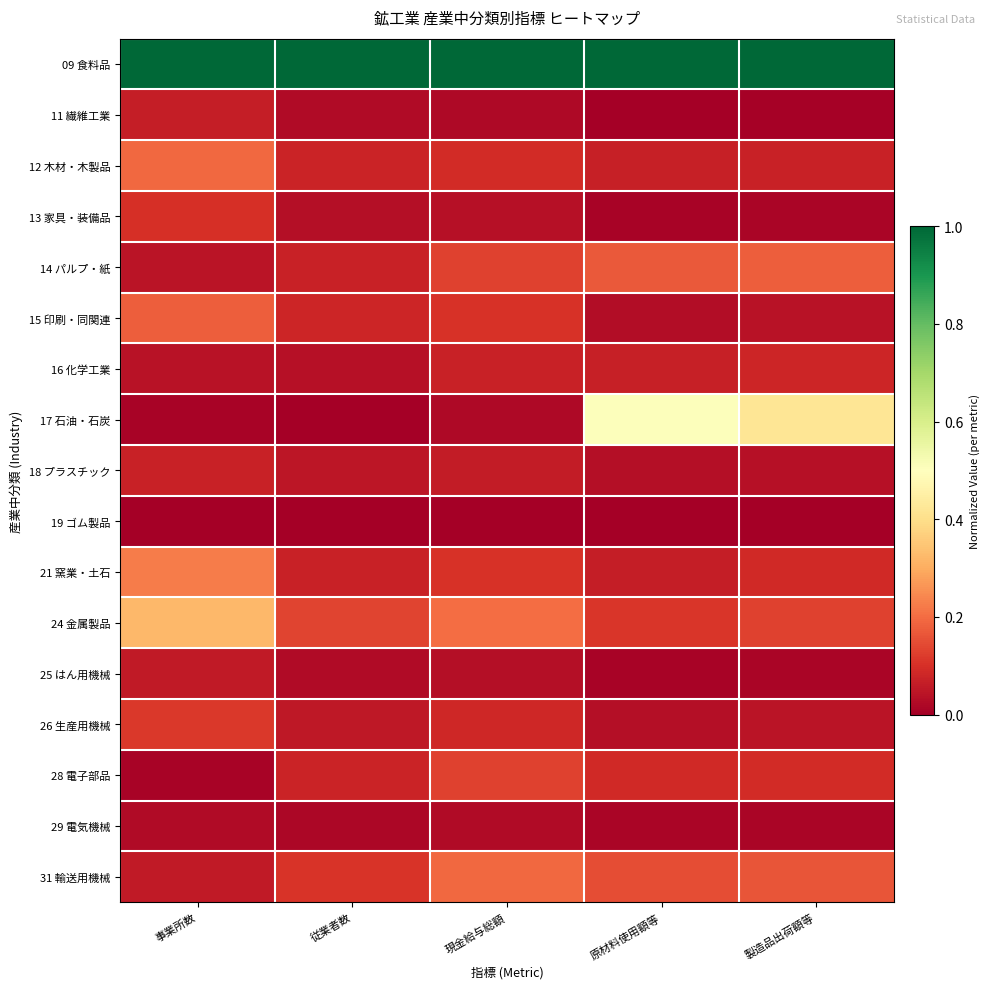

Reading left to right, extract all data points from this chart.

09 食料品: 事業所数=1.0	従業者数=1.0	現金給与総額=1.0	原材料使用額等=1.0	製造品出荷額等=1.0
11 繊維工業: 事業所数=0.1	従業者数=0.0	現金給与総額=0.0	原材料使用額等=0.0	製造品出荷額等=0.0
12 木材・木製品: 事業所数=0.2	従業者数=0.1	現金給与総額=0.1	原材料使用額等=0.1	製造品出荷額等=0.1
13 家具・装備品: 事業所数=0.1	従業者数=0.0	現金給与総額=0.0	原材料使用額等=0.0	製造品出荷額等=0.0
14 パルプ・紙: 事業所数=0.0	従業者数=0.1	現金給与総額=0.1	原材料使用額等=0.2	製造品出荷額等=0.2
15 印刷・同関連: 事業所数=0.2	従業者数=0.1	現金給与総額=0.1	原材料使用額等=0.0	製造品出荷額等=0.0
16 化学工業: 事業所数=0.0	従業者数=0.0	現金給与総額=0.1	原材料使用額等=0.1	製造品出荷額等=0.1
17 石油・石炭: 事業所数=0.0	従業者数=0.0	現金給与総額=0.0	原材料使用額等=0.5	製造品出荷額等=0.4
18 プラスチック: 事業所数=0.1	従業者数=0.0	現金給与総額=0.1	原材料使用額等=0.0	製造品出荷額等=0.0
19 ゴム製品: 事業所数=0.0	従業者数=0.0	現金給与総額=0.0	原材料使用額等=0.0	製造品出荷額等=0.0
21 窯業・土石: 事業所数=0.2	従業者数=0.1	現金給与総額=0.1	原材料使用額等=0.1	製造品出荷額等=0.1
24 金属製品: 事業所数=0.3	従業者数=0.1	現金給与総額=0.2	原材料使用額等=0.1	製造品出荷額等=0.1
25 はん用機械: 事業所数=0.1	従業者数=0.0	現金給与総額=0.0	原材料使用額等=0.0	製造品出荷額等=0.0
26 生産用機械: 事業所数=0.1	従業者数=0.1	現金給与総額=0.1	原材料使用額等=0.0	製造品出荷額等=0.0
28 電子部品: 事業所数=0.0	従業者数=0.1	現金給与総額=0.1	原材料使用額等=0.1	製造品出荷額等=0.1
29 電気機械: 事業所数=0.0	従業者数=0.0	現金給与総額=0.0	原材料使用額等=0.0	製造品出荷額等=0.0
31 輸送用機械: 事業所数=0.1	従業者数=0.1	現金給与総額=0.2	原材料使用額等=0.1	製造品出荷額等=0.2